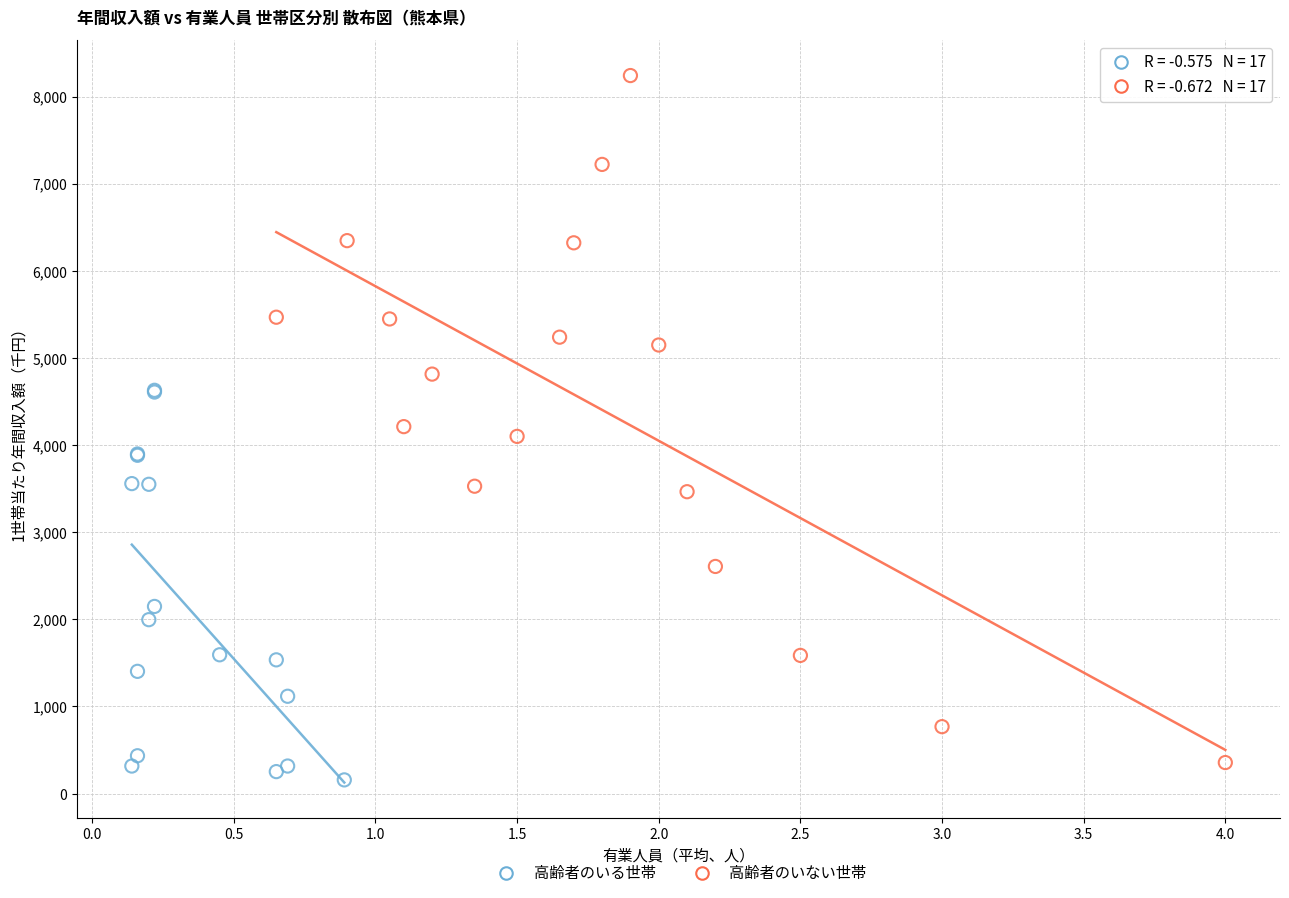

Which series reaches the maximum Y coordinate?

高齢者のいない世帯